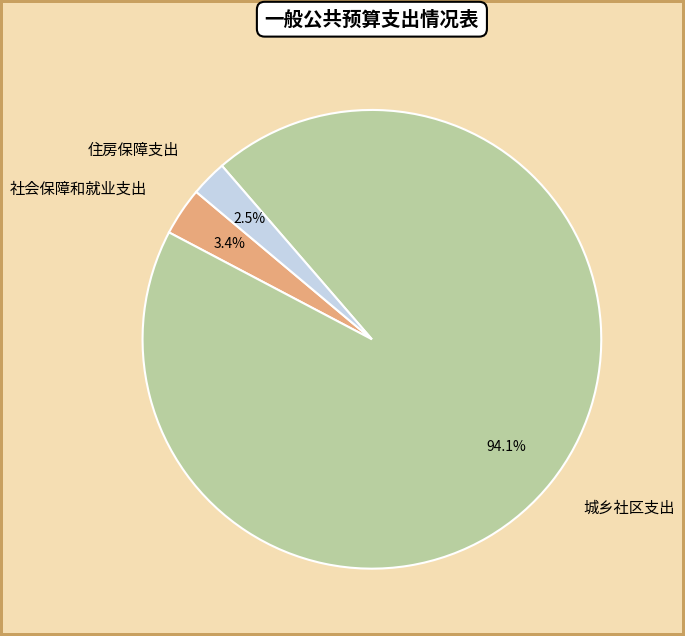

Is 住房保障支出 the majority of the pie?

No